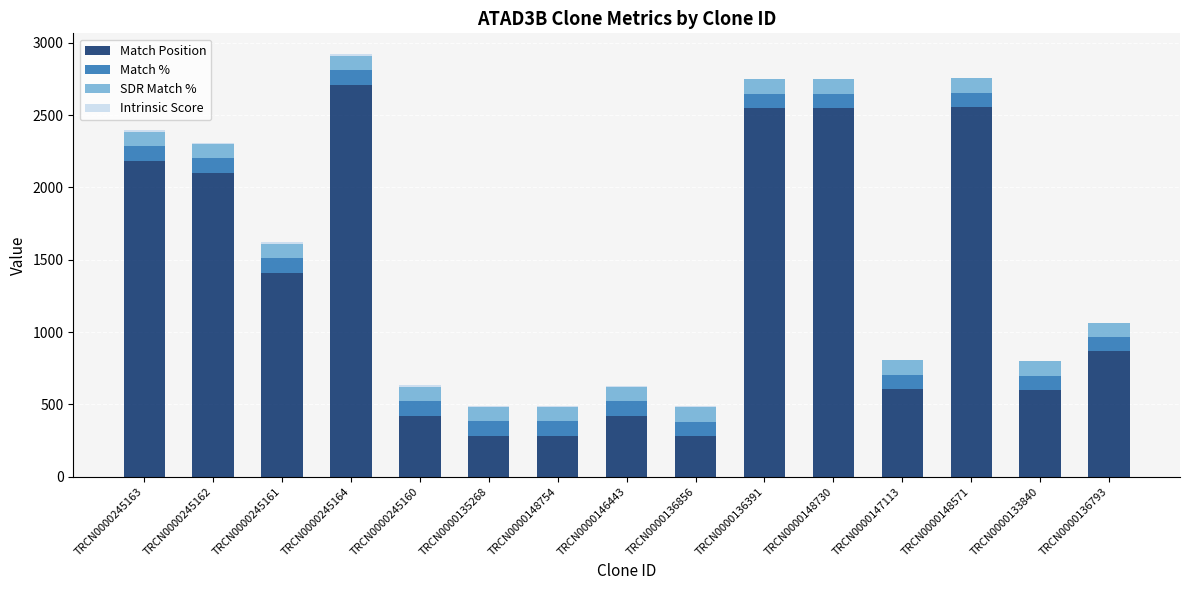

What is the highest value of the Match Position series?

2708.0